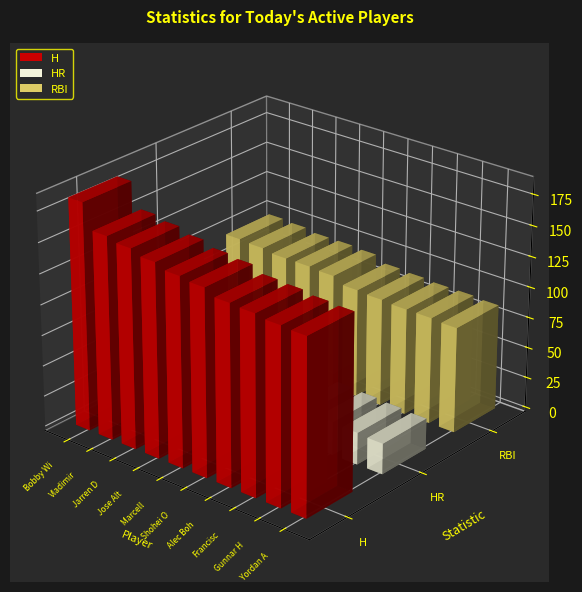

Is it true that H equals 78 at Yordan Alvarez?

False